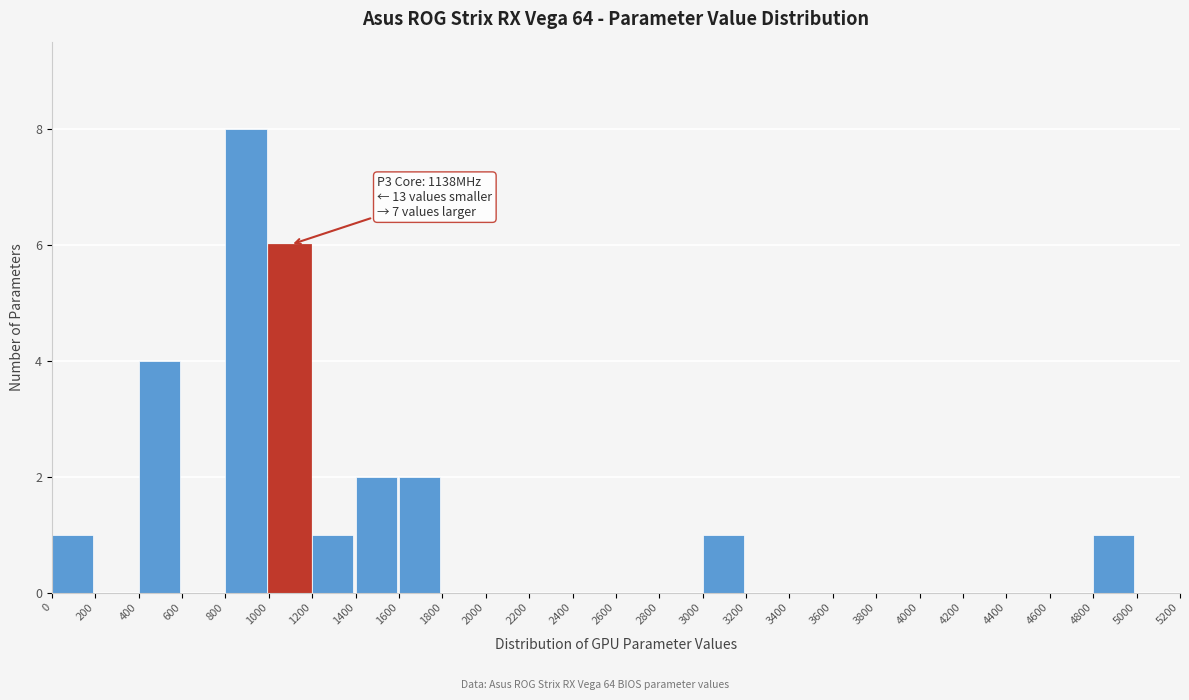

Reading right to left, what are all the values shown in this chart?

5000=0	4800=1	4600=0	4400=0	4200=0	4000=0	3800=0	3600=0	3400=0	3200=0	3000=1	2800=0	2600=0	2400=0	2200=0	2000=0	1800=0	1600=2	1400=2	1200=1	1000=6	800=8	600=0	400=4	200=0	0=1